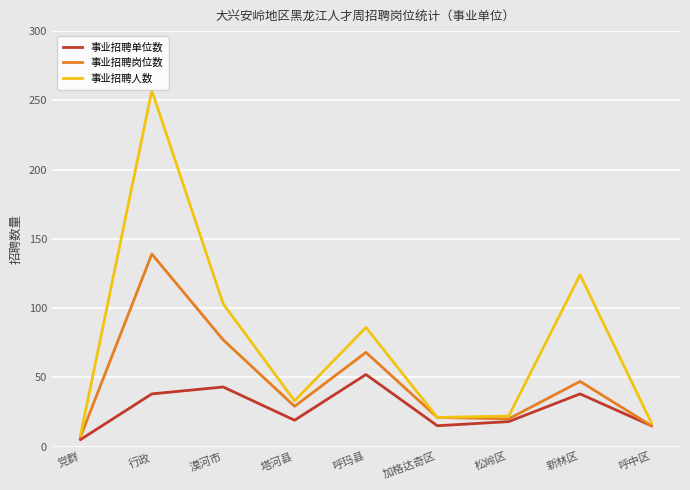

Which category has the lowest value in the 事业招聘岗位数 series?

党群